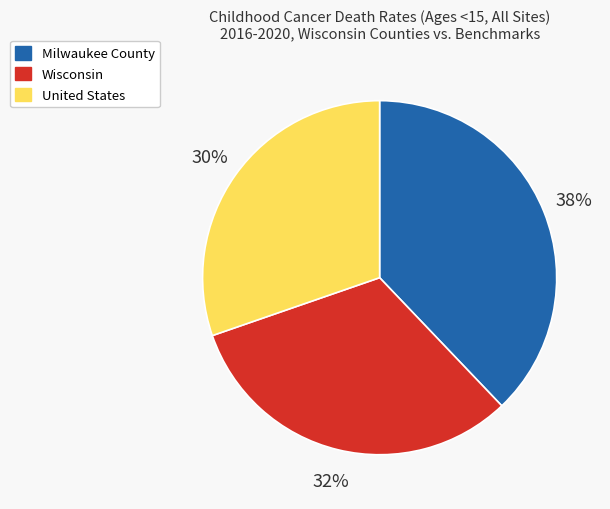

What percentage is the United States slice, to the nearest percent?

30%